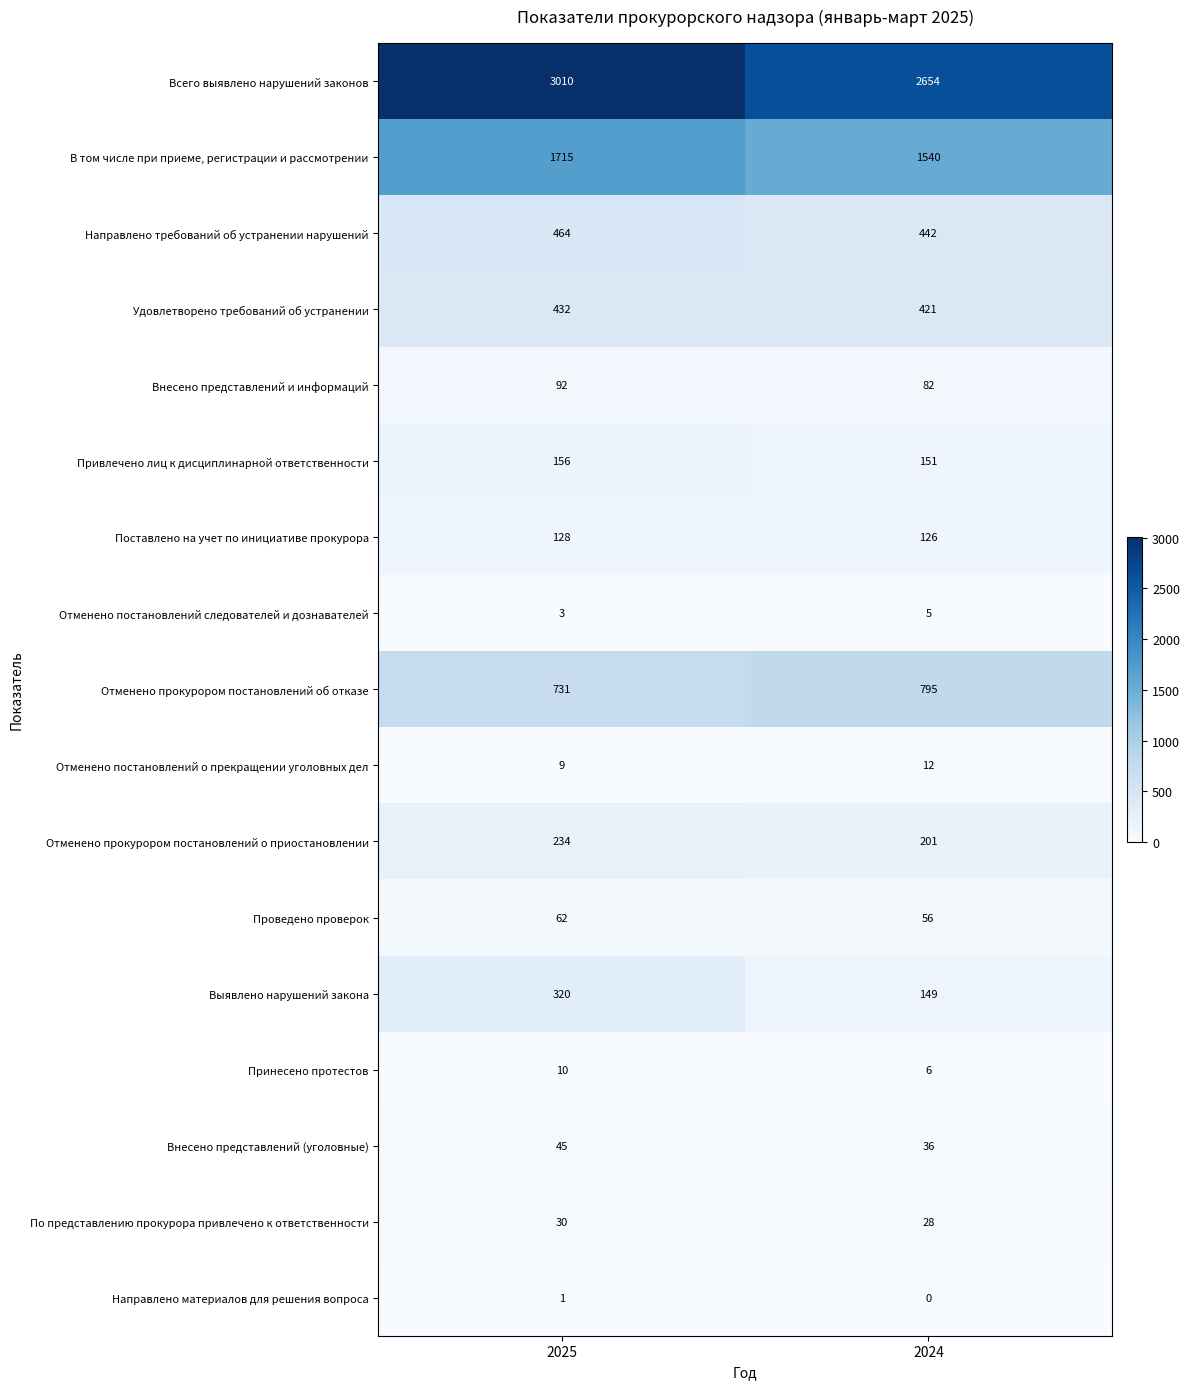

Rank the series at 2024 from lowest to highest value.

Направлено материалов для решения вопроса, Отменено постановлений следователей и дознавателей, Принесено протестов, Отменено постановлений о прекращении уголовных дел, По представлению прокурора привлечено к ответственности, Внесено представлений (уголовные), Проведено проверок, Внесено представлений и информаций, Поставлено на учет по инициативе прокурора, Выявлено нарушений закона, Привлечено лиц к дисциплинарной ответственности, Отменено прокурором постановлений о приостановлении, Удовлетворено требований об устранении, Направлено требований об устранении нарушений, Отменено прокурором постановлений об отказе, В том числе при приеме, регистрации и рассмотрении, Всего выявлено нарушений законов